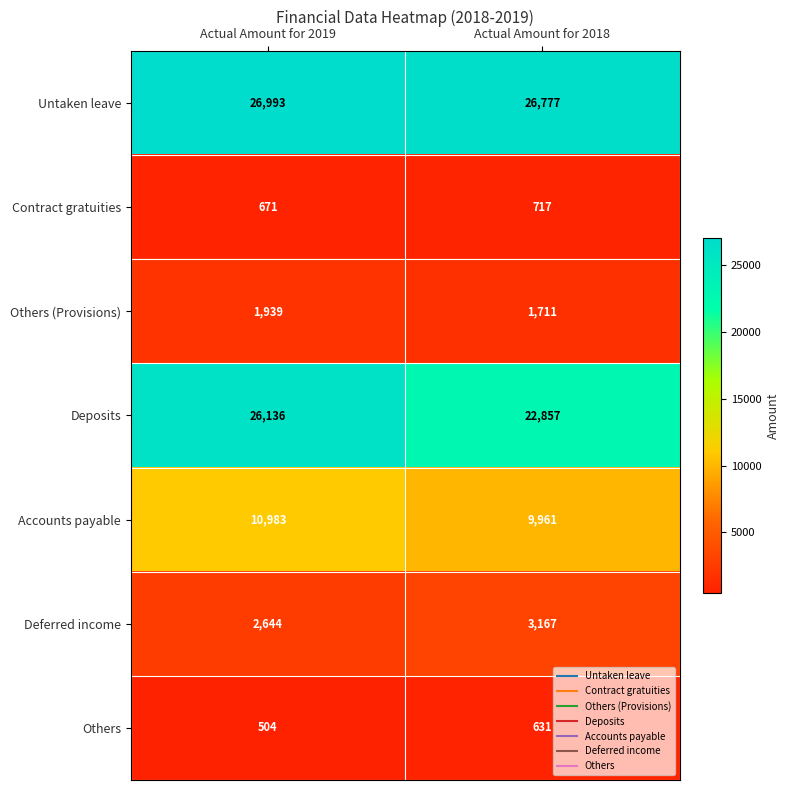

Count the number of data series in this chart.

7